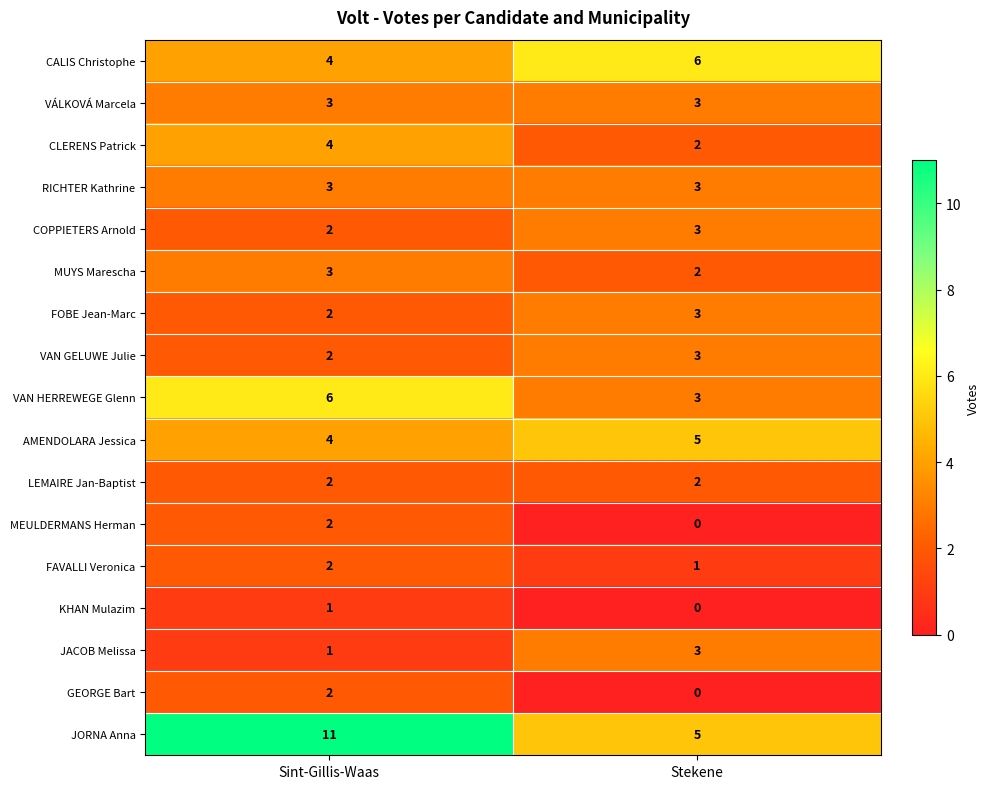

What is the difference between the highest and lowest values at Stekene?

6